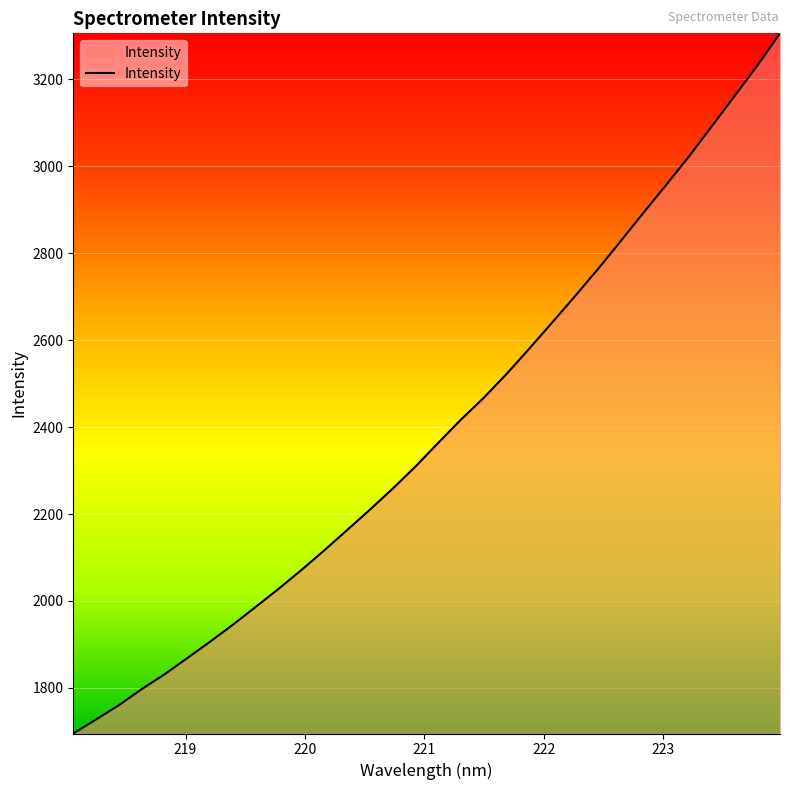

What is the smallest value displayed?

1695.0